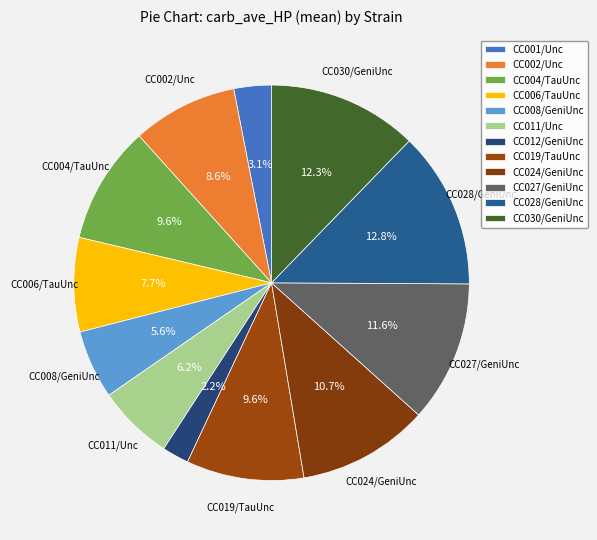

Which slice is the smallest?

CC012/GeniUnc